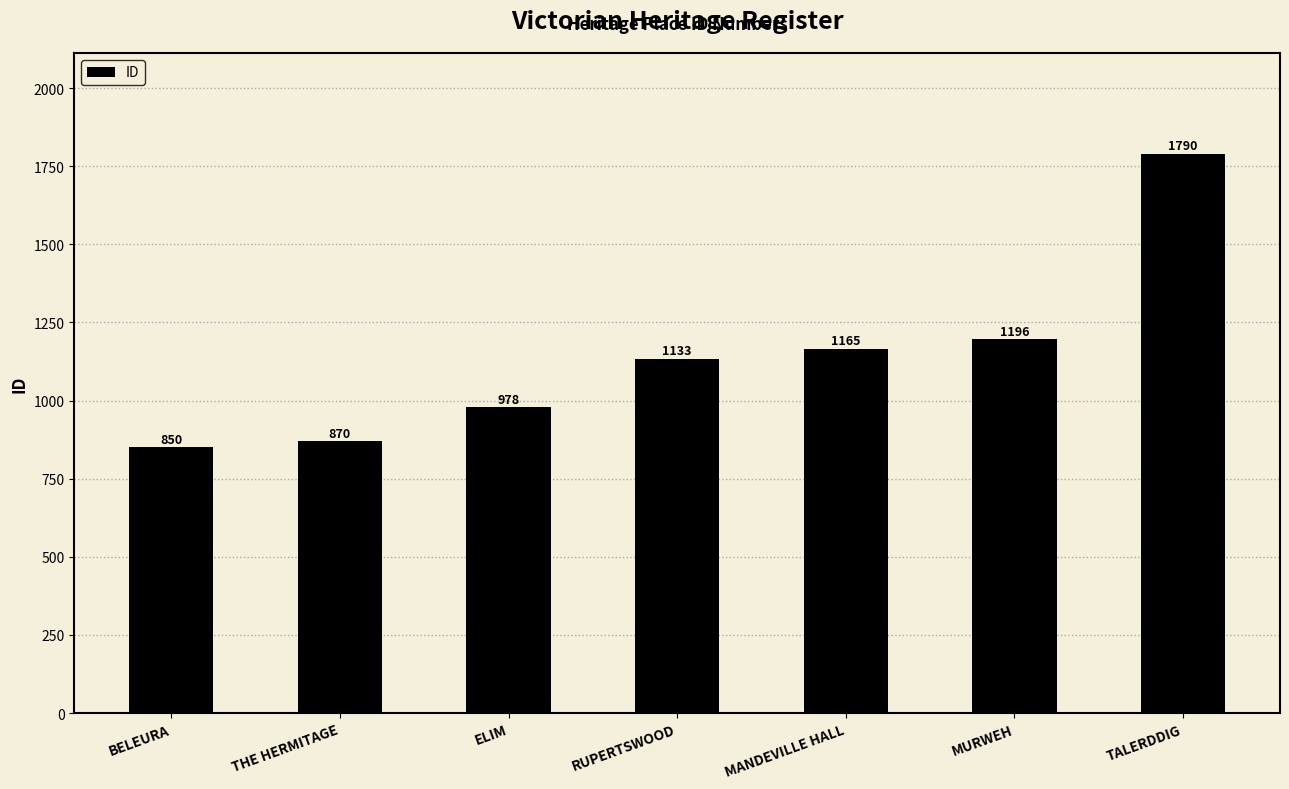

Are the bars grouped side by side (vs. stacked)?

No